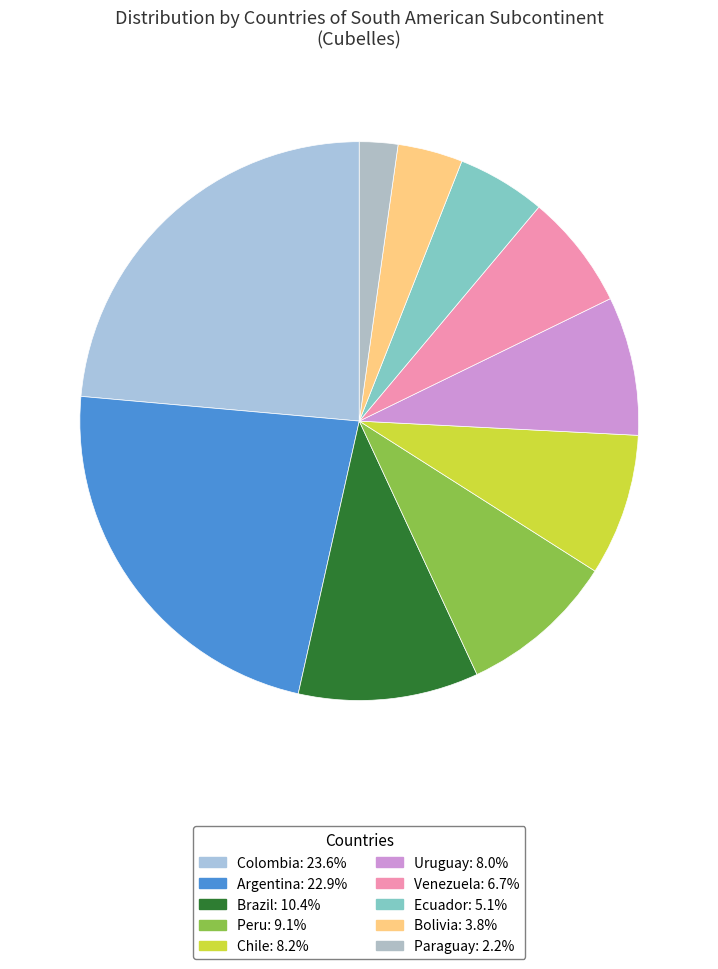

How much of the chart is everything except Venezuela?

93.3%